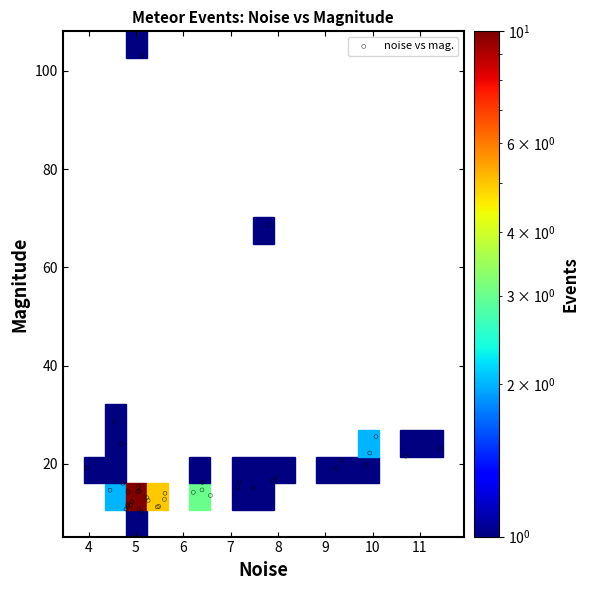

What Y value in the scatter plot is closest to 56?

68.6